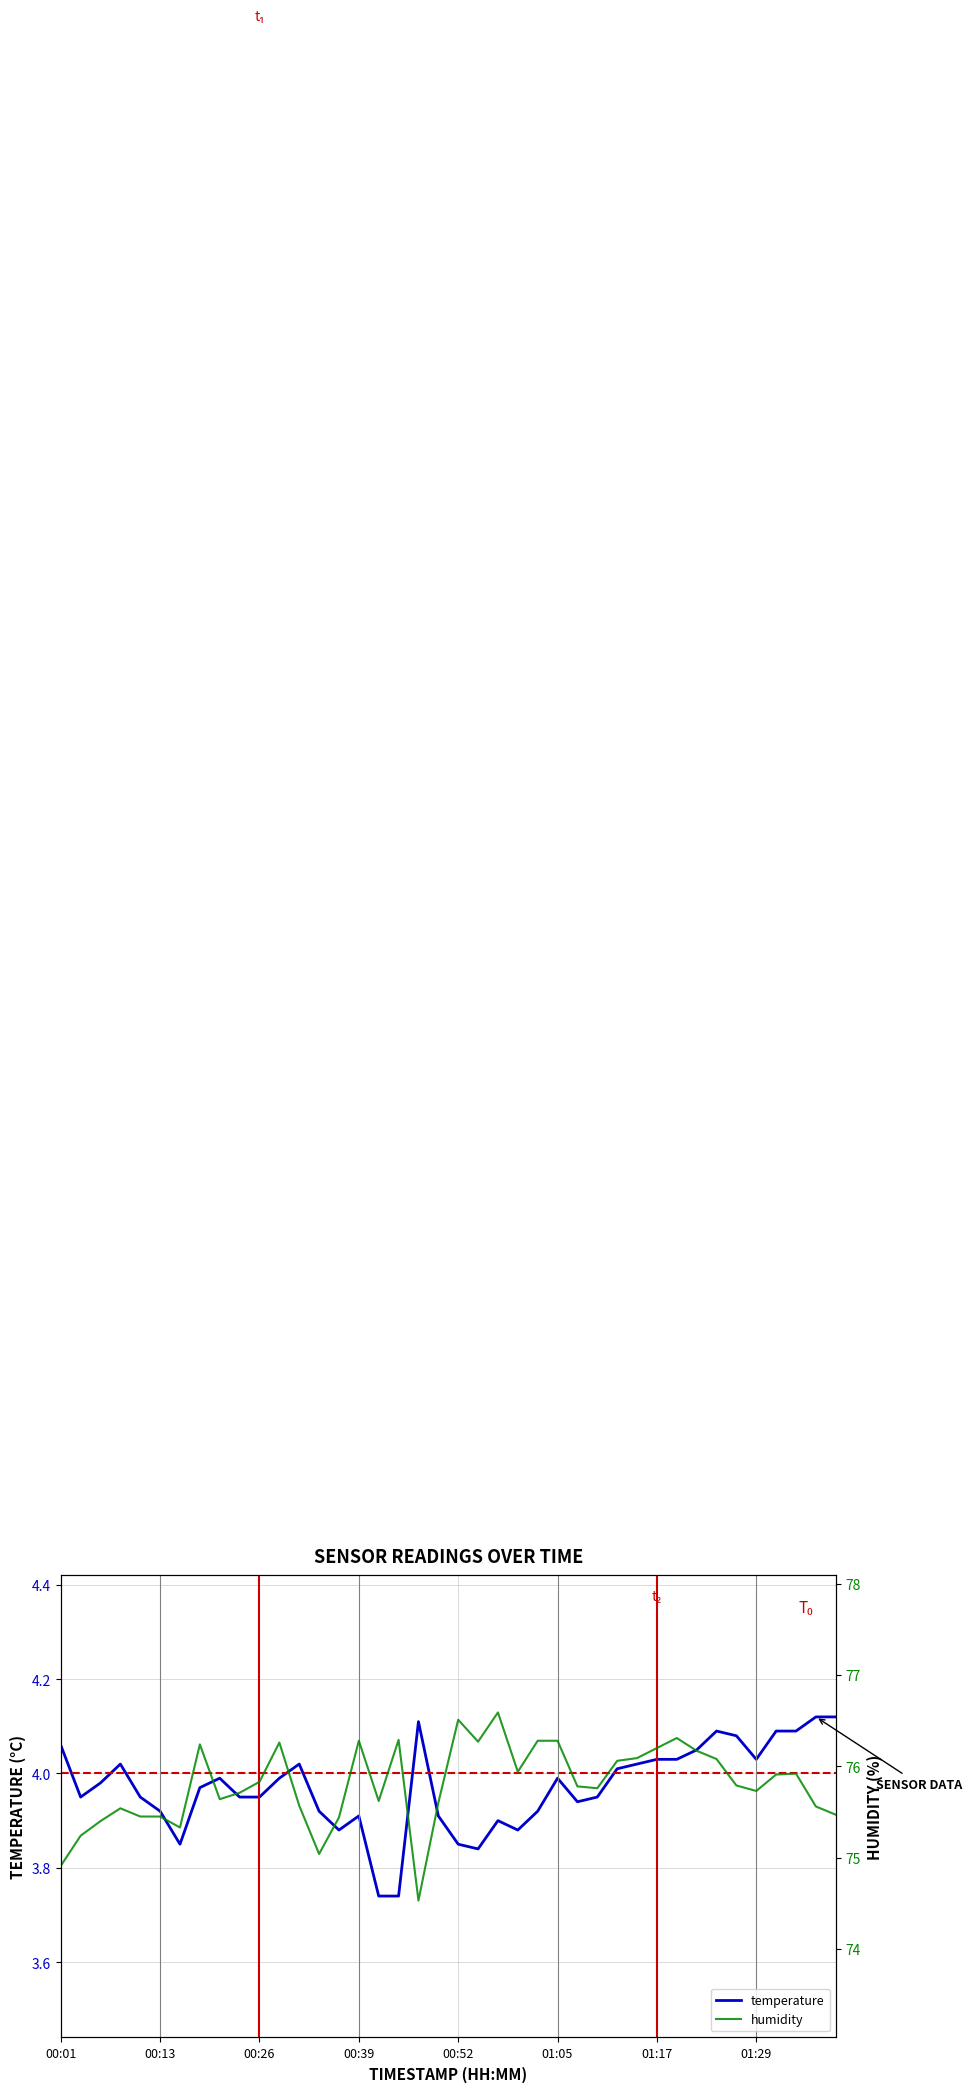

What is the minimum value shown in the chart?

3.7